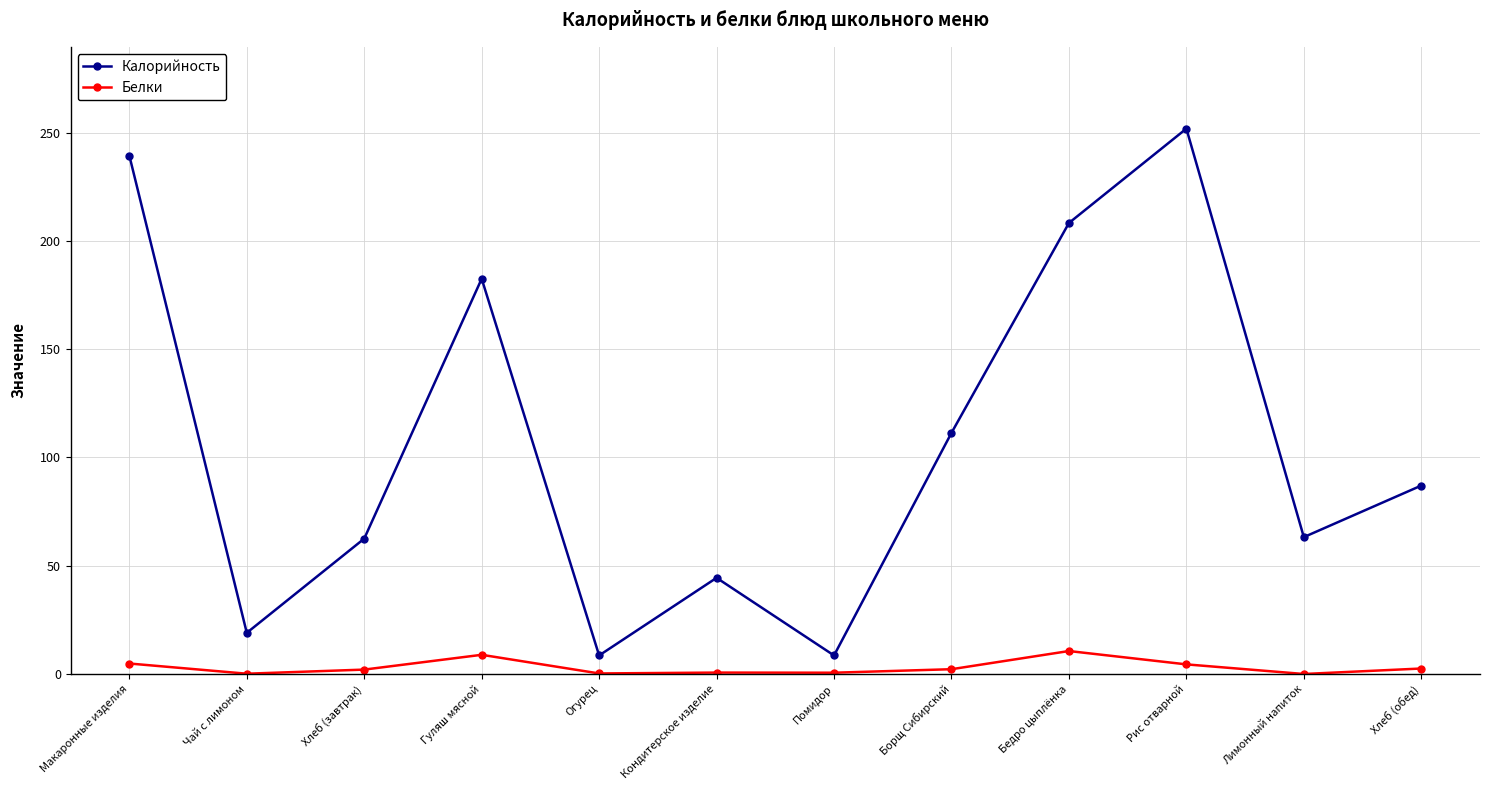

What is the value of the Калорийность point at the 6th from the left?

44.4